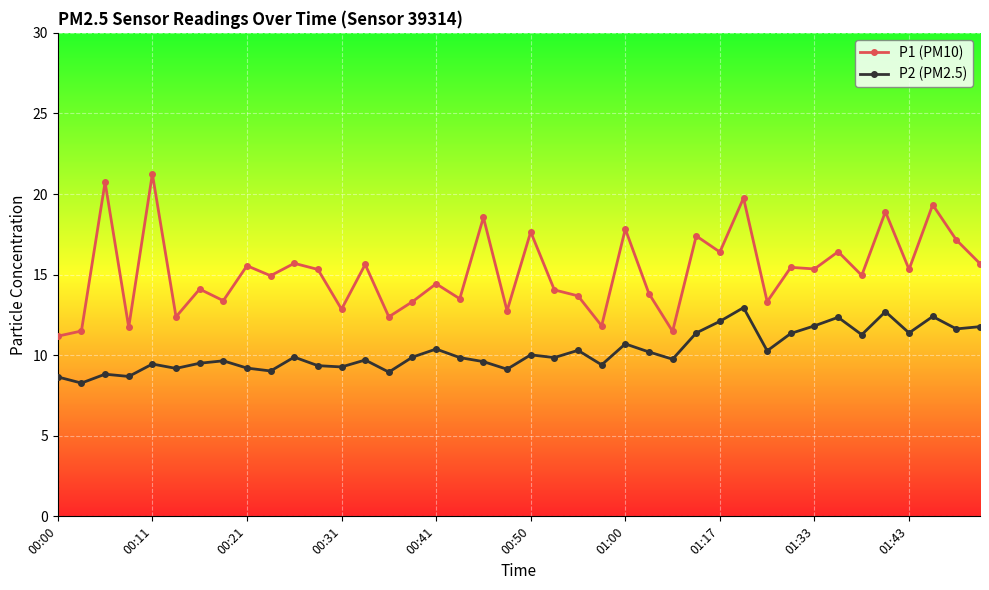

Rank the series by their average value, from highest to lowest.

P1 (PM10), P2 (PM2.5)